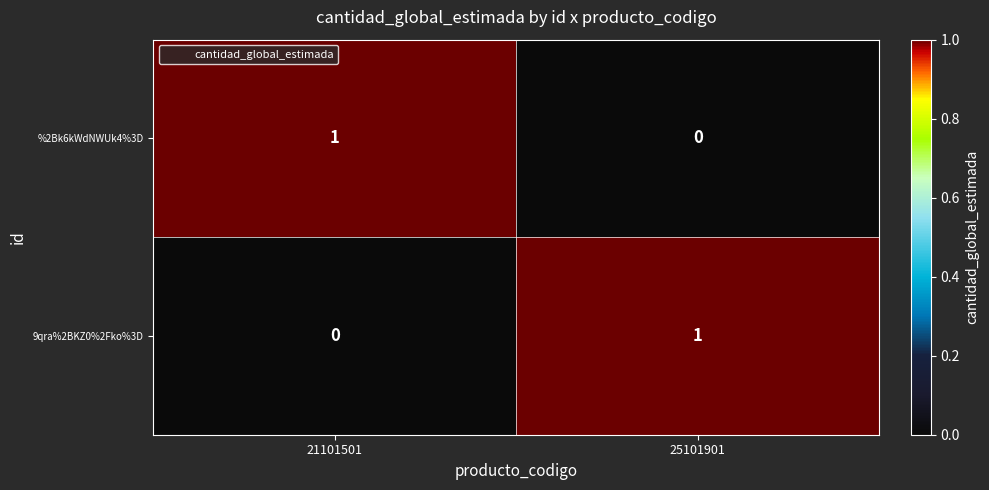

Is the value of 9qra%2BKZ0%2Fko%3D at 21101501 greater than the value of %2Bk6kWdNWUk4%3D at 21101501?

No